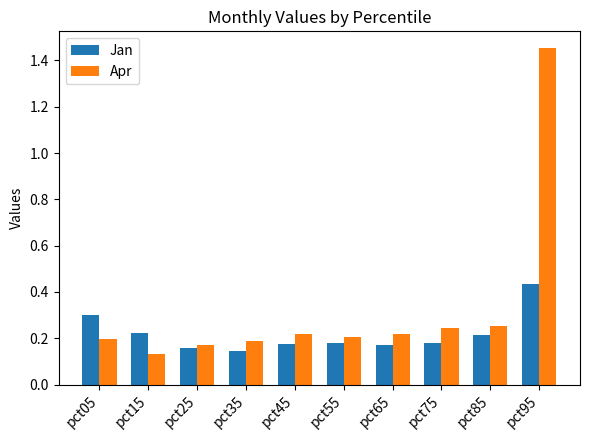

Is the value of Apr at pct35 greater than the value of Jan at pct25?

Yes